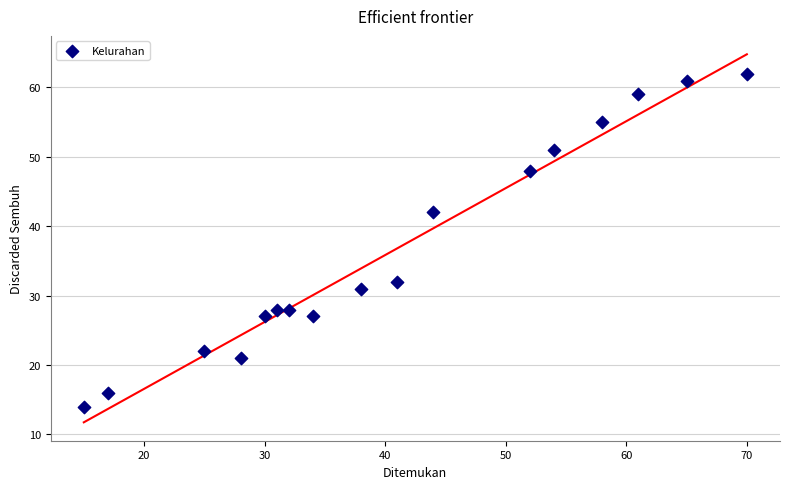

What Y value in the scatter plot is closest to 38?

42